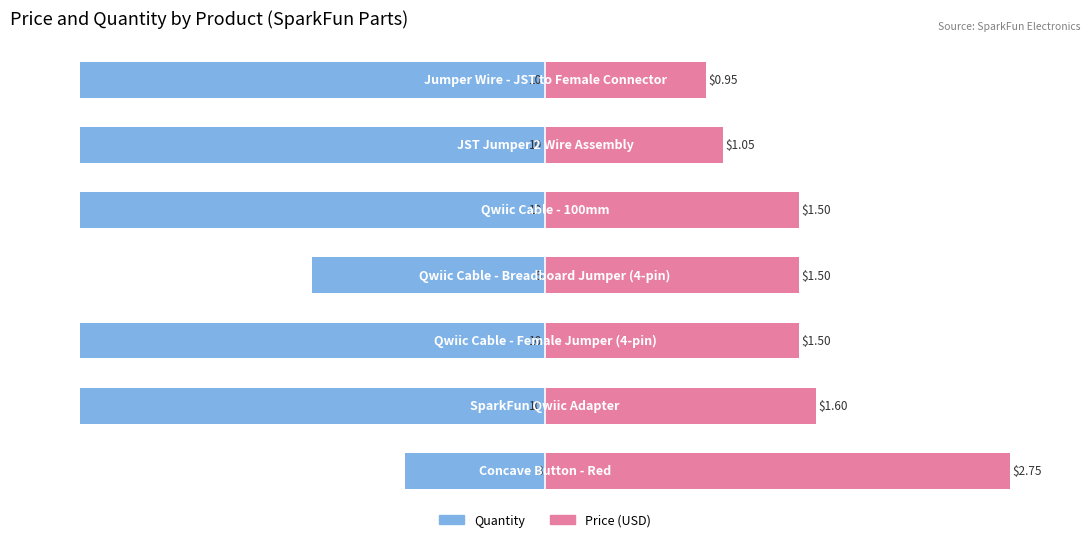

What is the total value across all series at 1?

-41.8